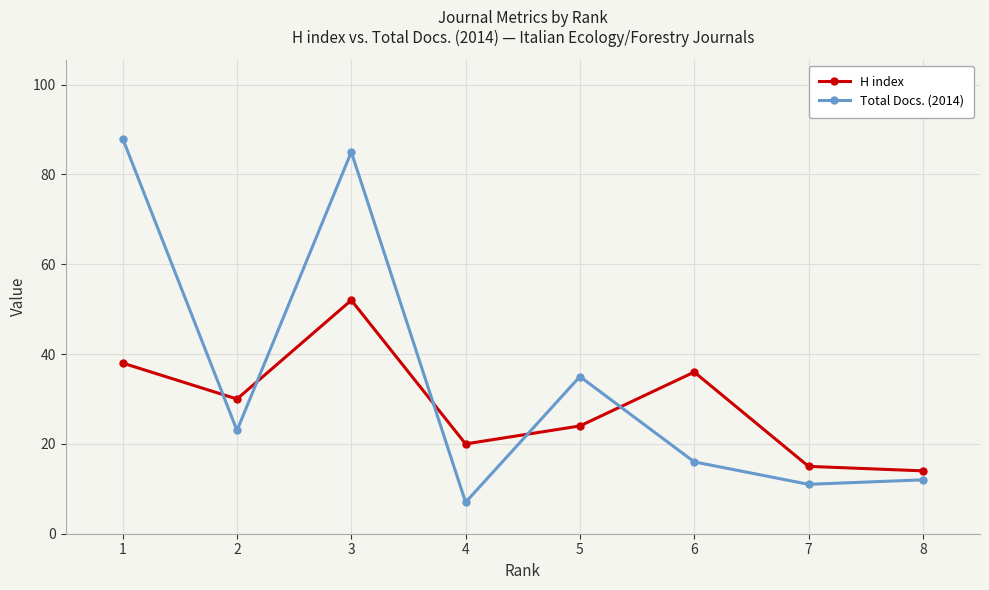

At which category does H index reach its first local peak?

3